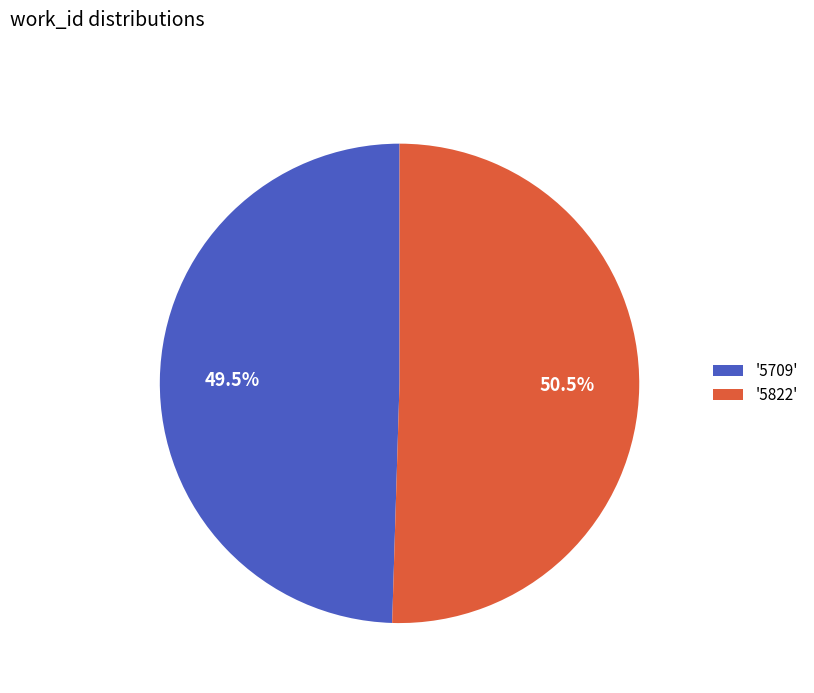

What percentage do '5709' and '5822' together represent?

100.0%